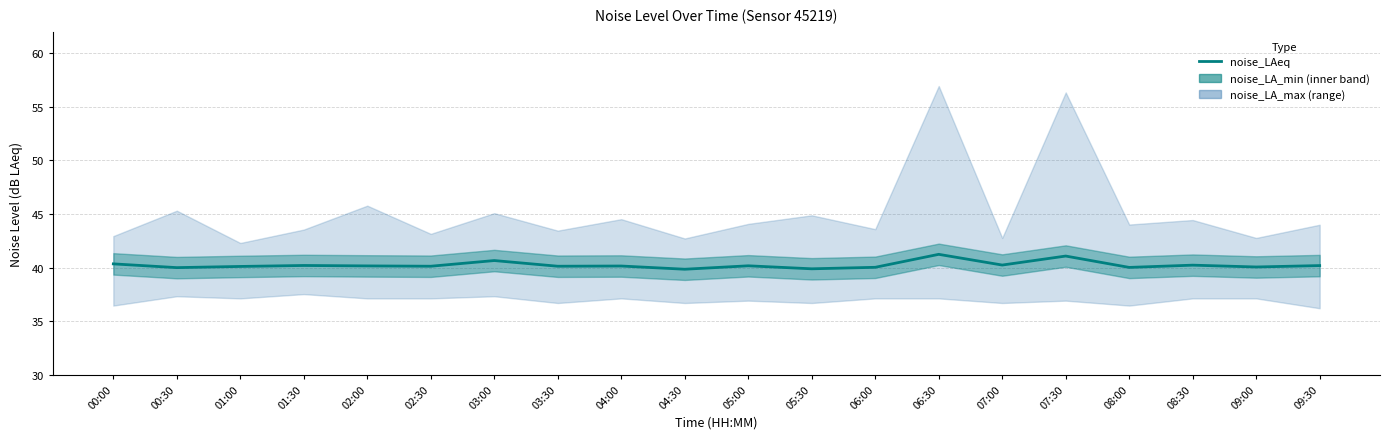

Reading left to right, what are all the values shown in this chart?

00:00=40.3	00:30=40.0	01:00=40.1	01:30=40.2	02:00=40.1	02:30=40.1	03:00=40.6	03:30=40.1	04:00=40.1	04:30=39.8	05:00=40.2	05:30=39.9	06:00=40.0	06:30=41.2	07:00=40.2	07:30=41.1	08:00=40.0	08:30=40.2	09:00=40.0	09:30=40.2